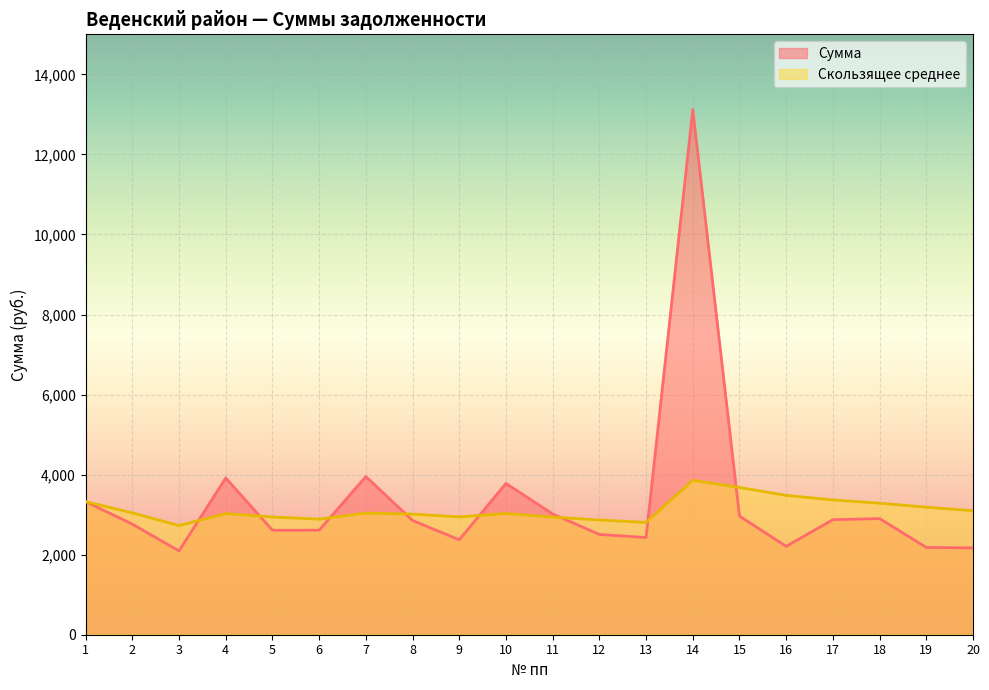

What is the spread (max minus min) of values at 18?

385.0